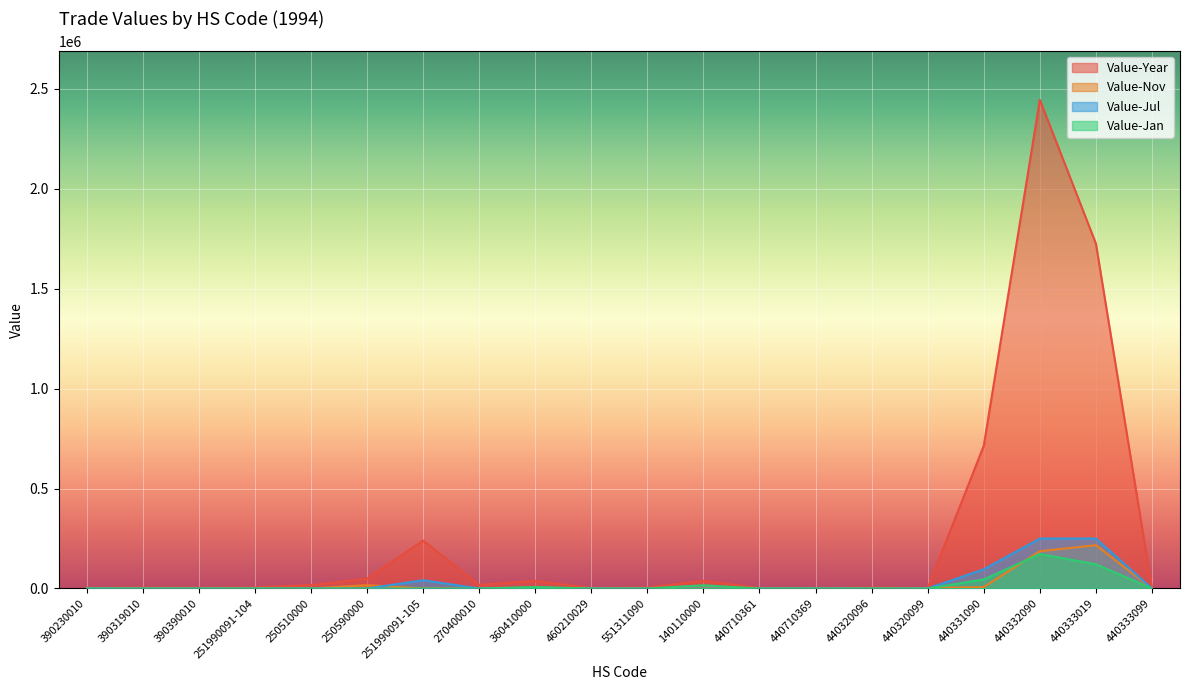

Is the value of Value-Year at 140110000 greater than the value of Value-Jul at 440332090?

No